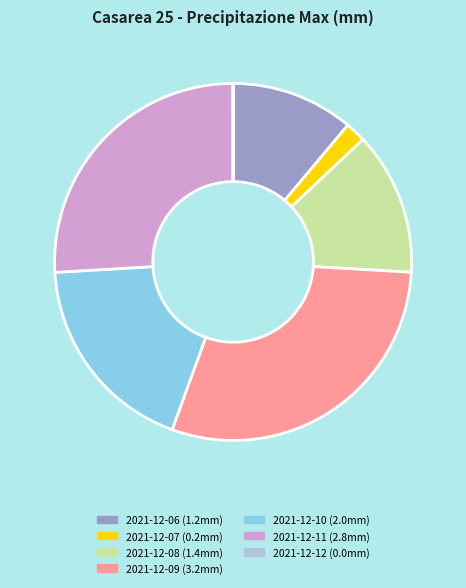

Which slice is the largest?

2021-12-09 (3.2mm)